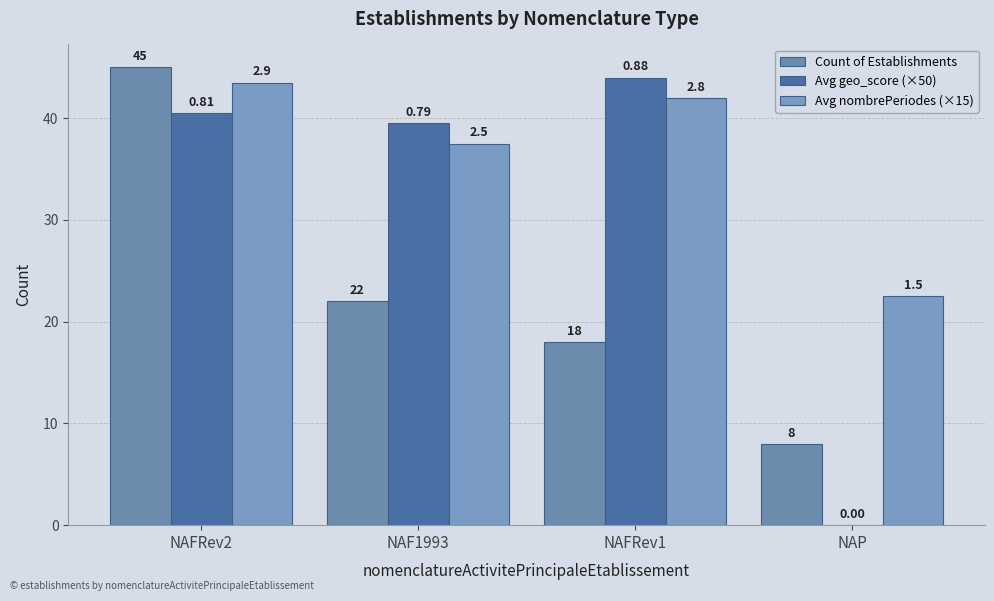

What is the total value across all series at NAFRev1?

104.0